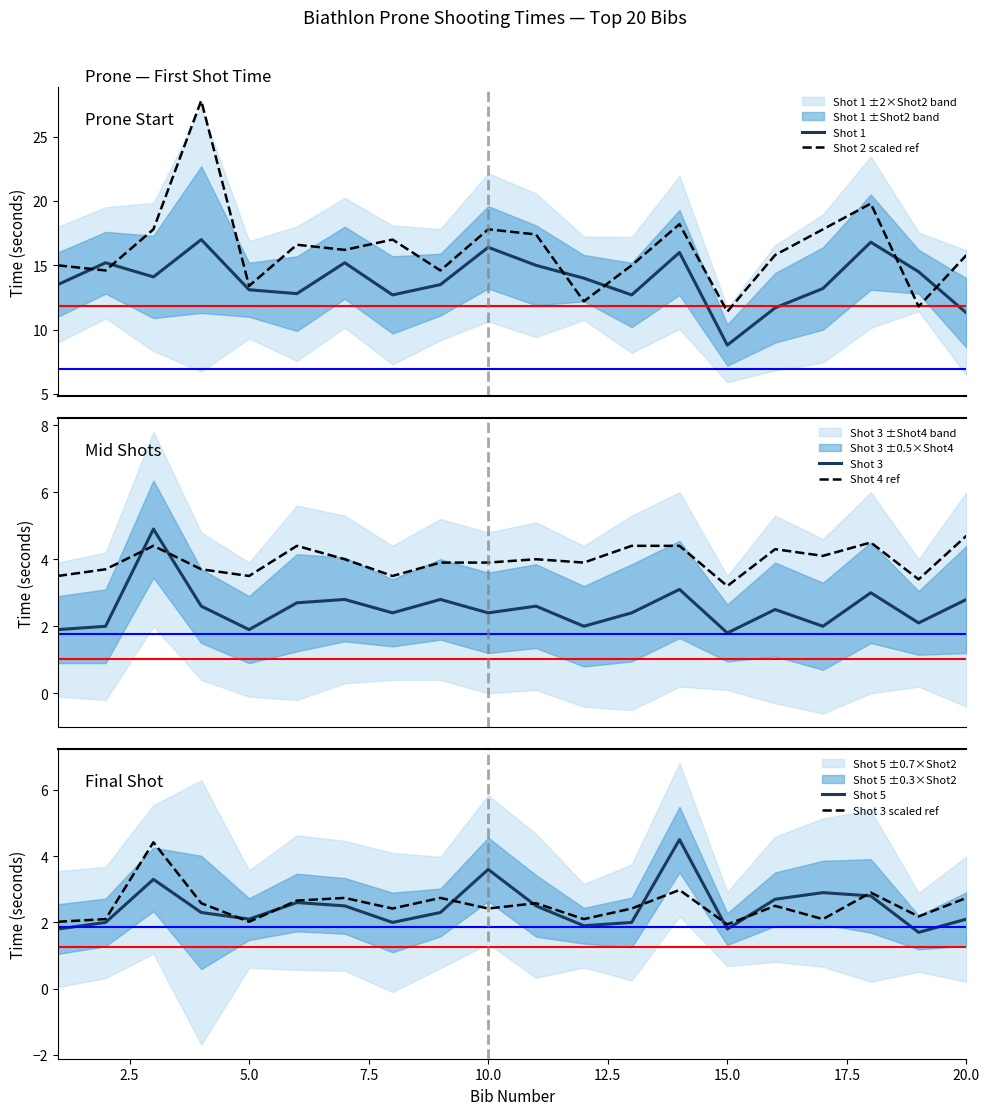

How many categories are shown in the chart?

20